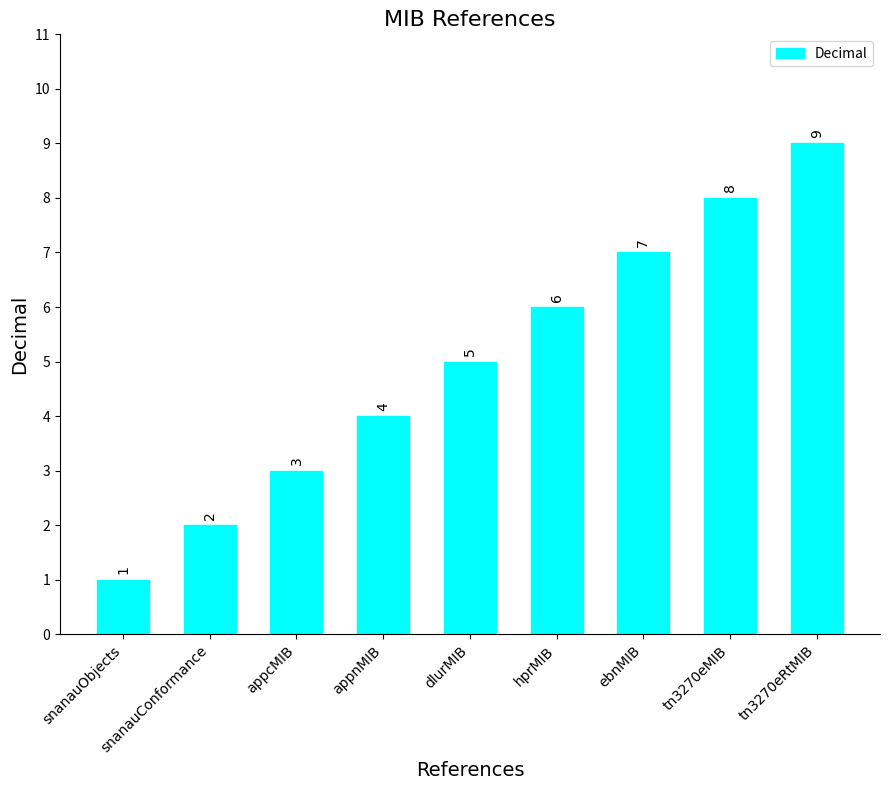

What is the sum of the values at appcMIB and snanauConformance?

5